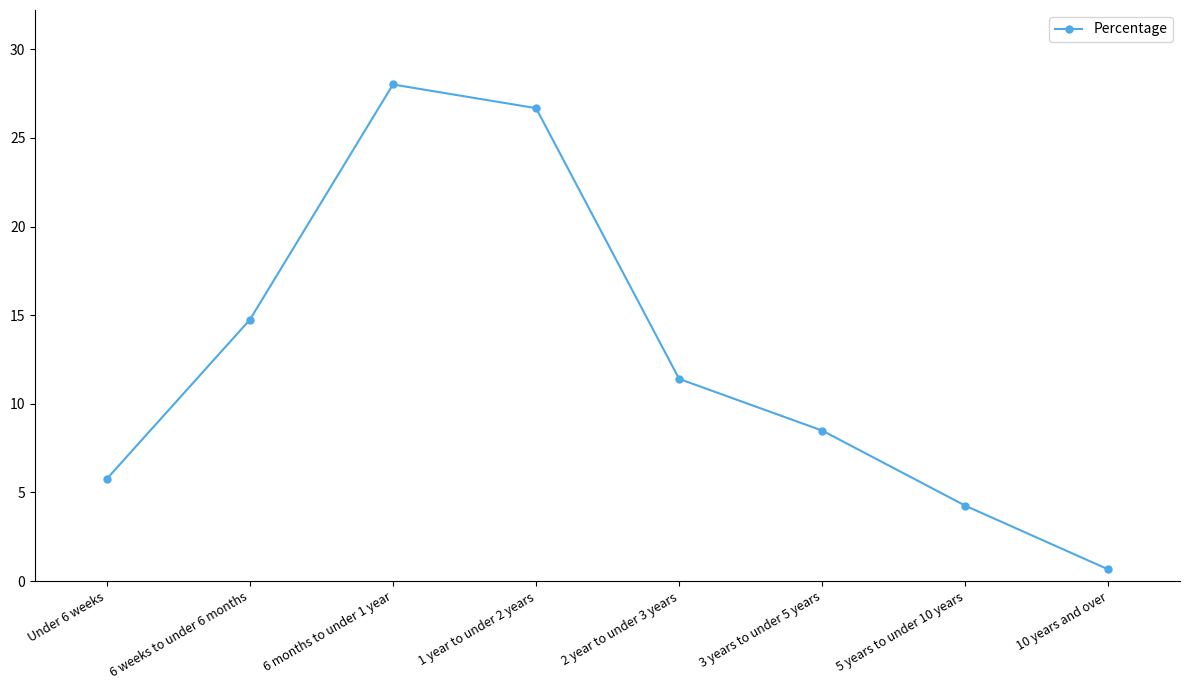

What value does the data have at 6 months to under 1 year?

28.0